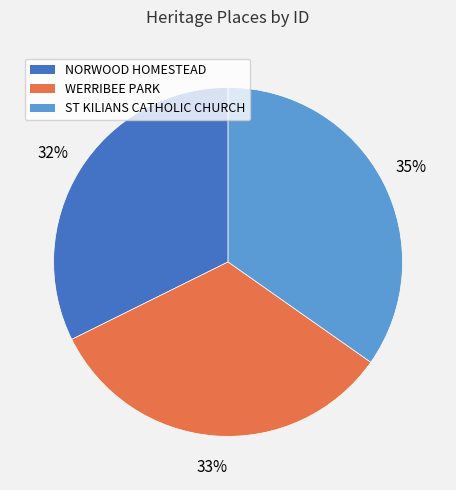

Is the sum of NORWOOD HOMESTEAD and WERRIBEE PARK greater than half?

Yes